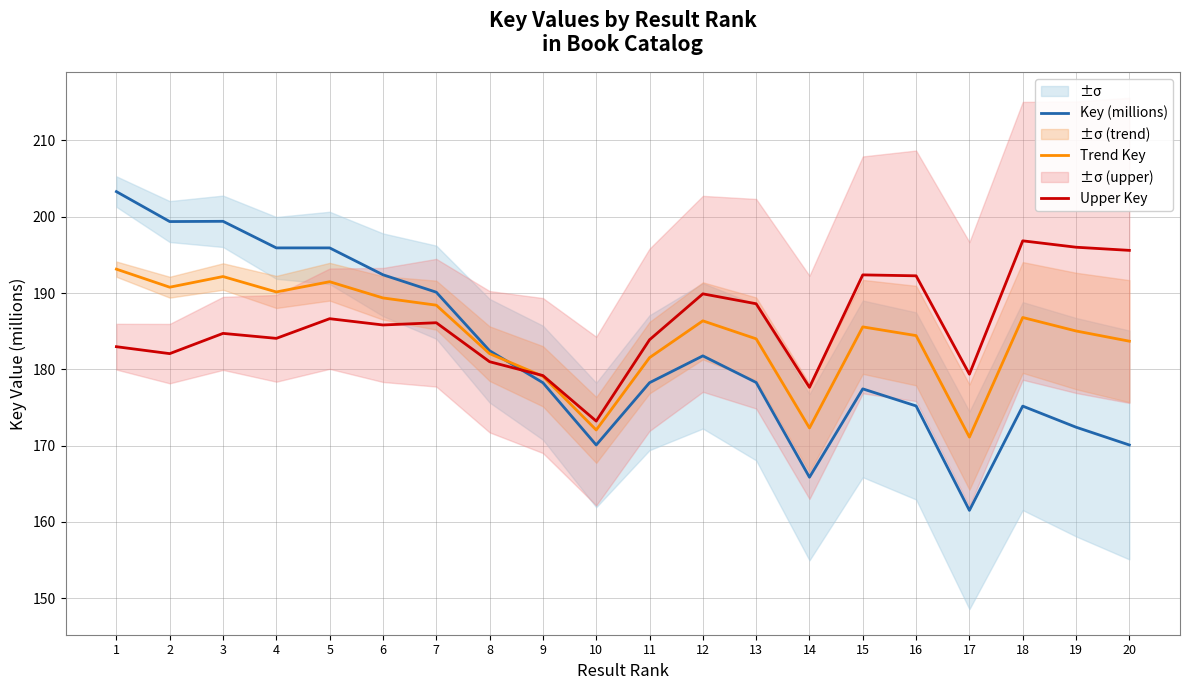

Reading left to right, extract all data points from this chart.

Key (millions): 203.3	199.4	199.4	195.9	195.9	192.4	190.1	182.4	178.2	170.1	178.2	181.8	178.3	165.8	177.4	175.2	161.5	175.2	172.4	170.1
Trend Key: 193.1	190.8	192.2	190.1	191.5	189.4	188.4	182.0	179.1	172.0	181.5	186.4	184.0	172.3	185.6	184.4	171.1	186.8	185.0	183.7
Upper Key: 183.0	182.1	184.7	184.1	186.6	185.8	186.1	181.0	179.2	173.2	183.9	189.9	188.6	177.6	192.4	192.3	179.4	196.8	196.0	195.6